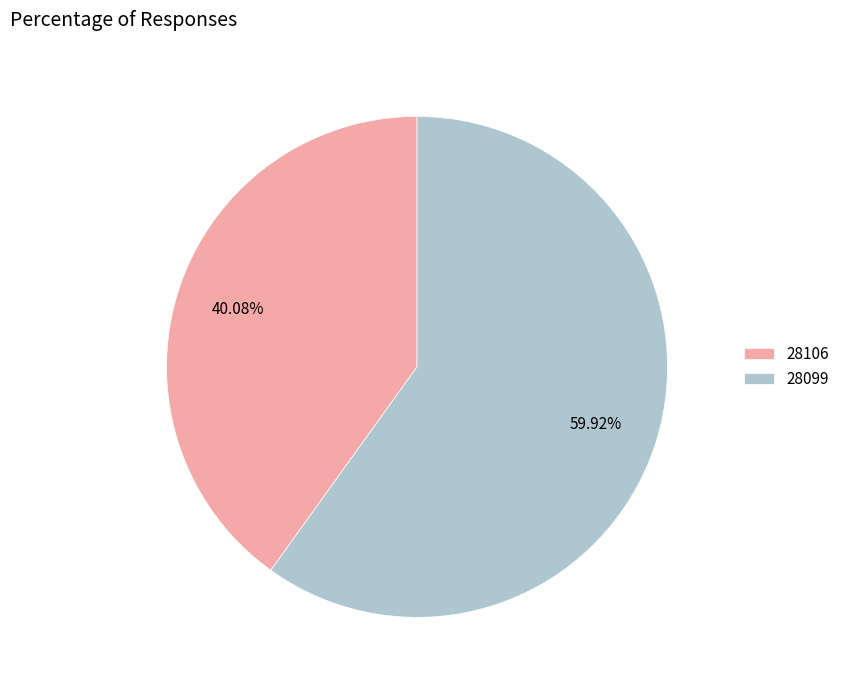

To the nearest percent, what is the difference between the 28106 and 28099 slice percentages?

20%